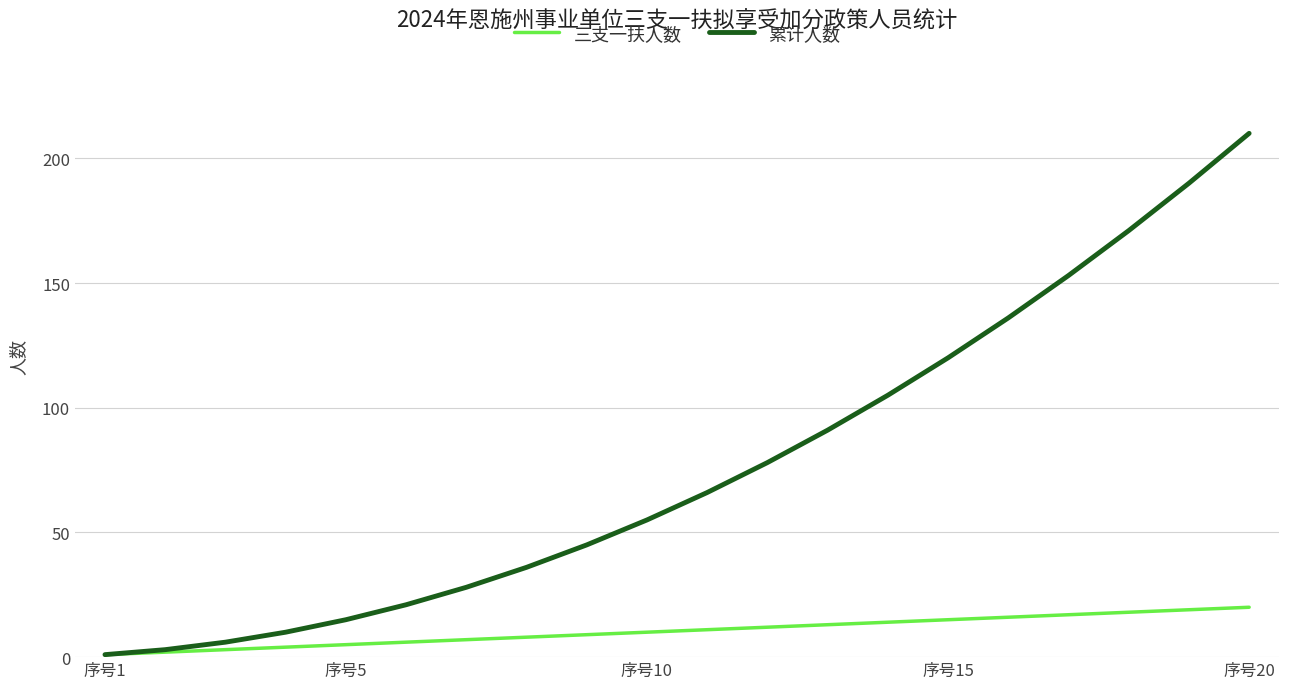

List the series in order of their overall mean, lowest first.

三支一扶人数, 累计人数